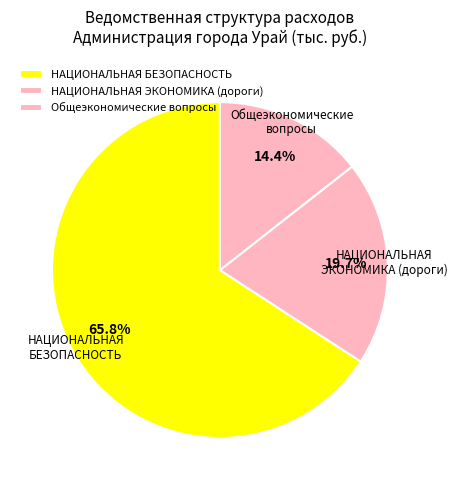

Which slice is the largest?

НАЦИОНАЛЬНАЯ БЕЗОПАСНОСТЬ